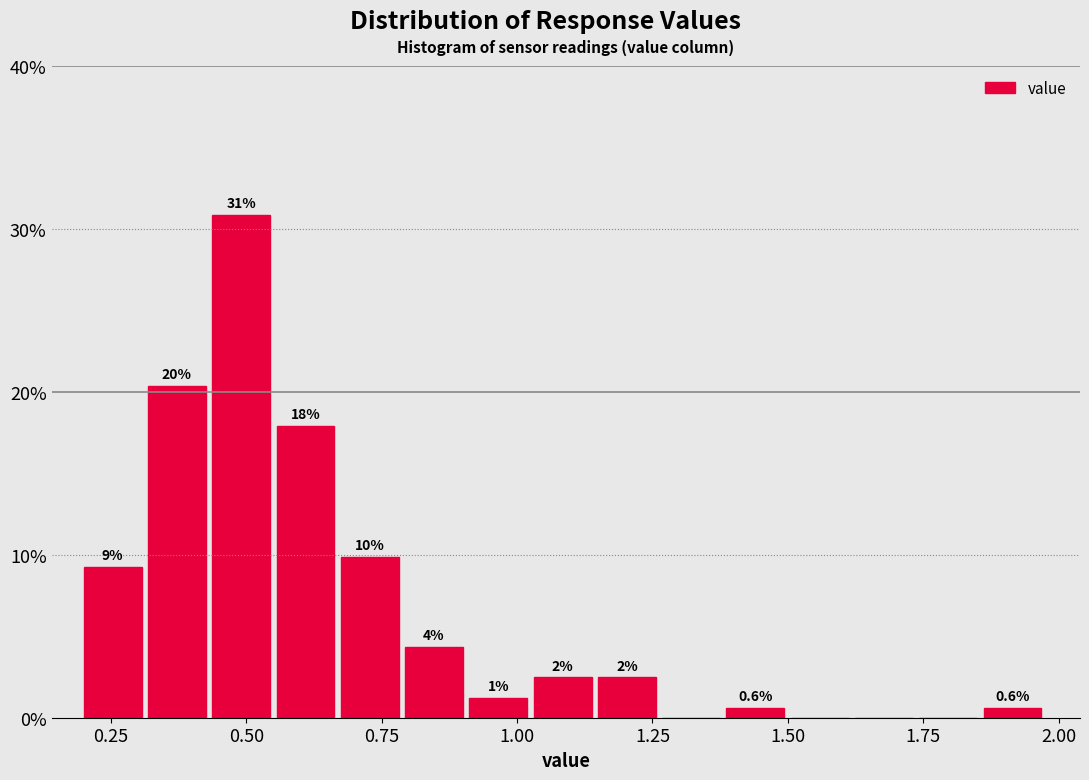

Read against the x-axis, roughly where is the centre of the tallest bar?

0.50